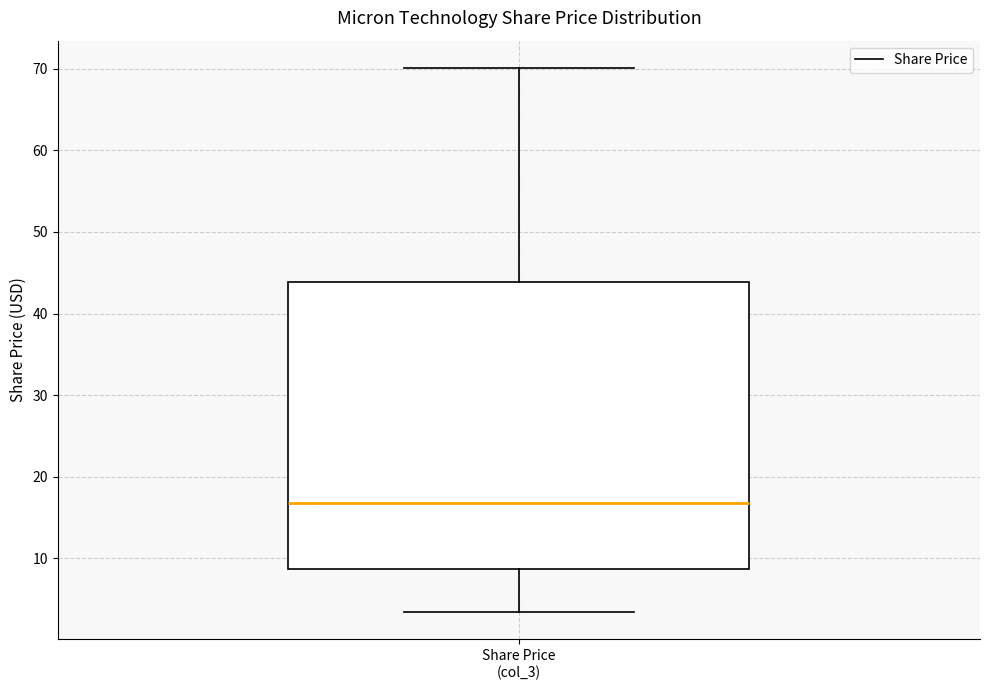

Transcribe this box plot: give where the median line is, the range the box spans, and where the two whiskers end, as read against the y-axis. The values are not printed on the chart, so give them approximately, as read against the axis.

median 17, box 9 to 44, whiskers 3 to 70